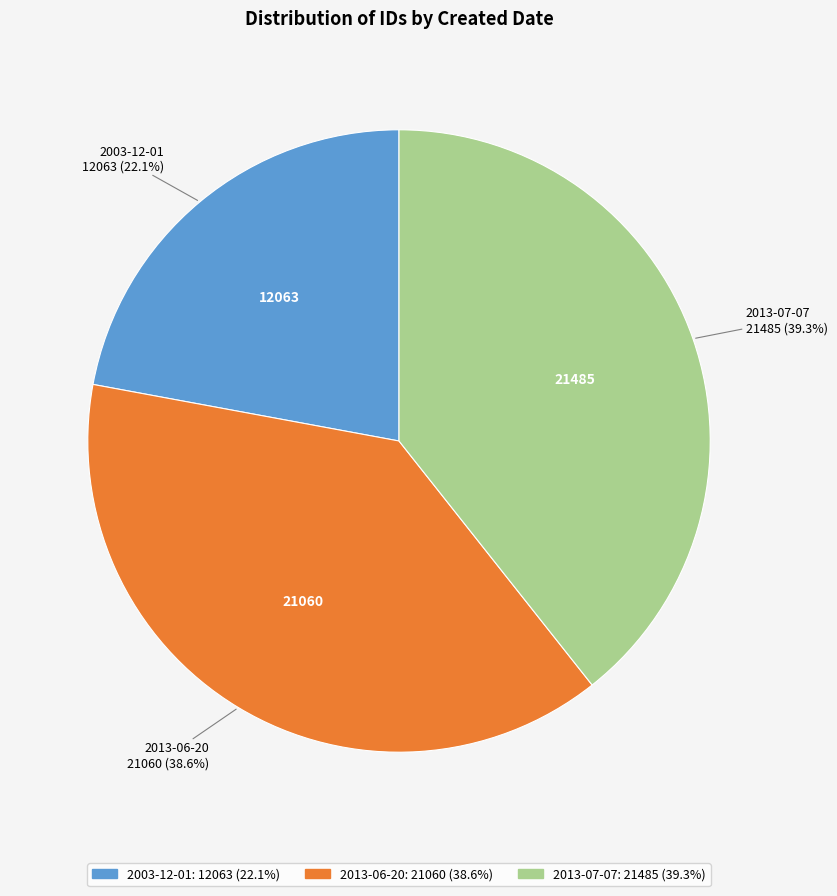

How many slices are in this pie chart?

3